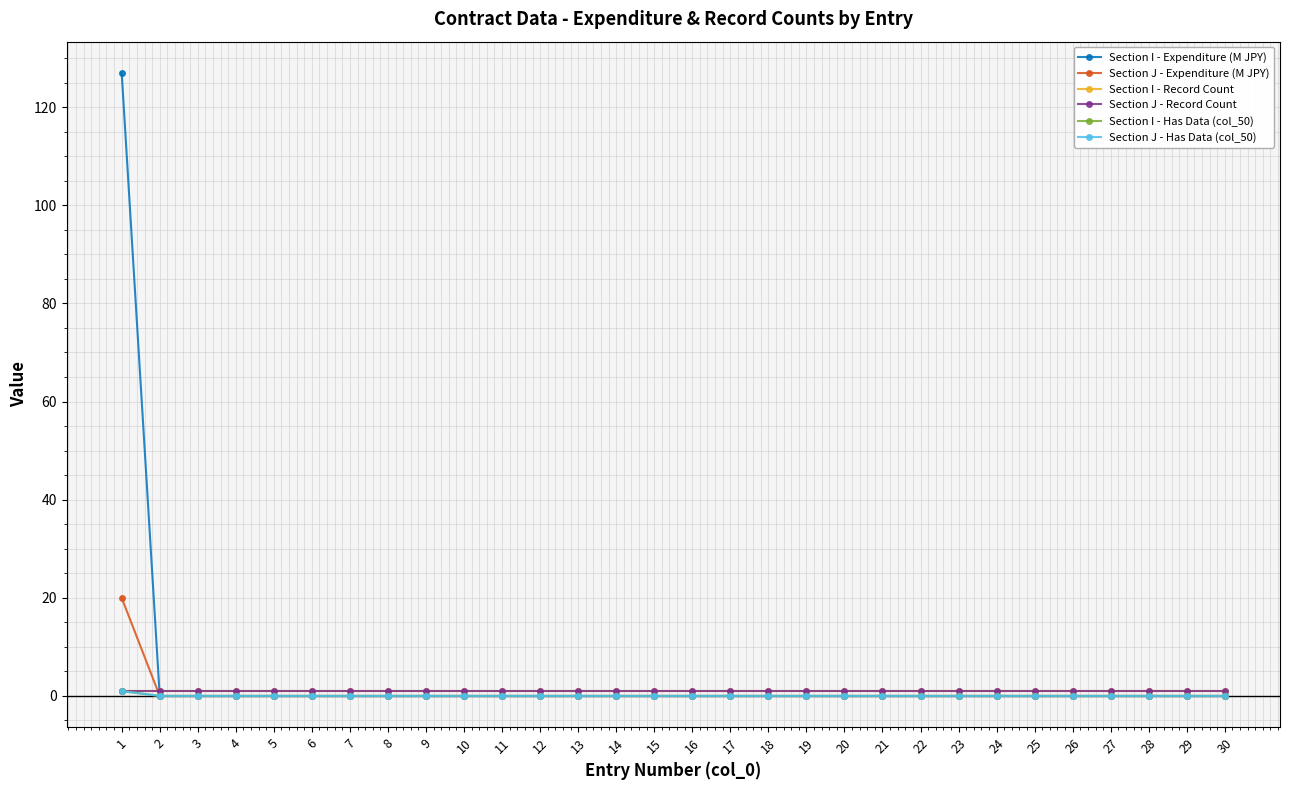

Where is Section I - Expenditure (M JPY) nearest to the value 63?

2